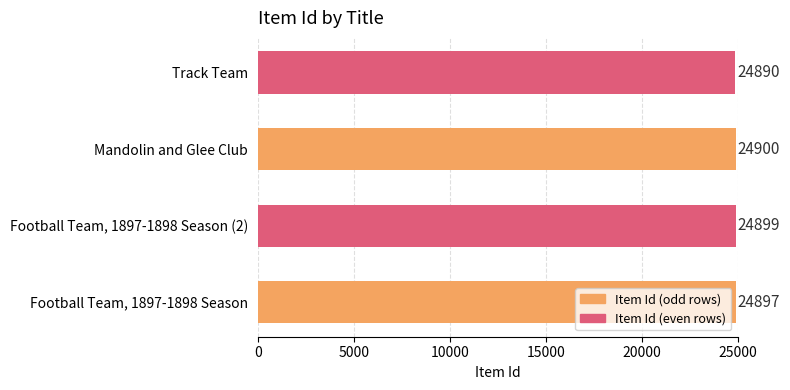

The value at Mandolin and Glee Club is 24900. True or false?

True